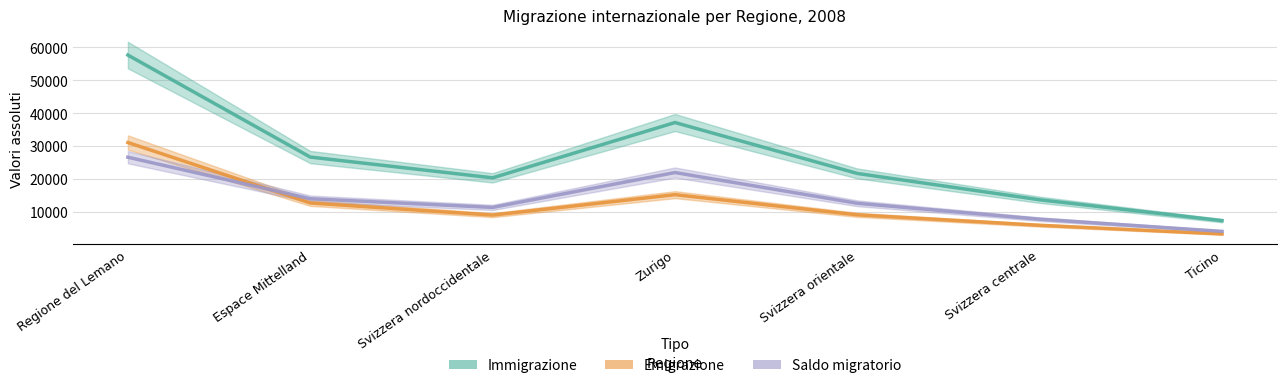

True or false: Saldo migratorio has a value of 12504 at Svizzera centrale.

False